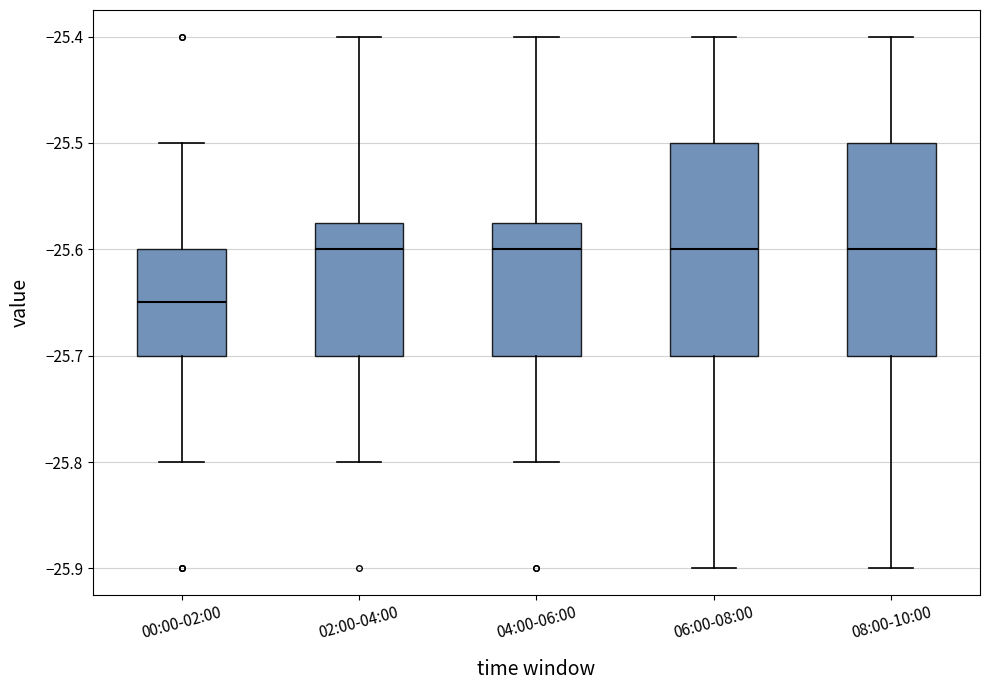

Reading left to right, read every box against the y-axis: the position of its median line, the range the box covers, and the ends of its whiskers. The values are not printed on the chart, so give them approximately, as read against the axis.

00:00-02:00: median -25.65, box -25.70 to -25.60, whiskers -25.80 to -25.50
02:00-04:00: median -25.60, box -25.70 to -25.57, whiskers -25.80 to -25.40
04:00-06:00: median -25.60, box -25.70 to -25.57, whiskers -25.80 to -25.40
06:00-08:00: median -25.60, box -25.70 to -25.50, whiskers -25.90 to -25.40
08:00-10:00: median -25.60, box -25.70 to -25.50, whiskers -25.90 to -25.40